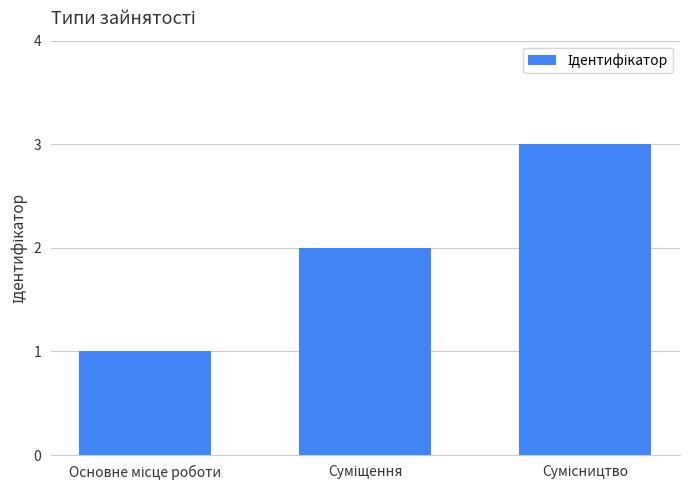

What is the maximum value shown in the chart?

3